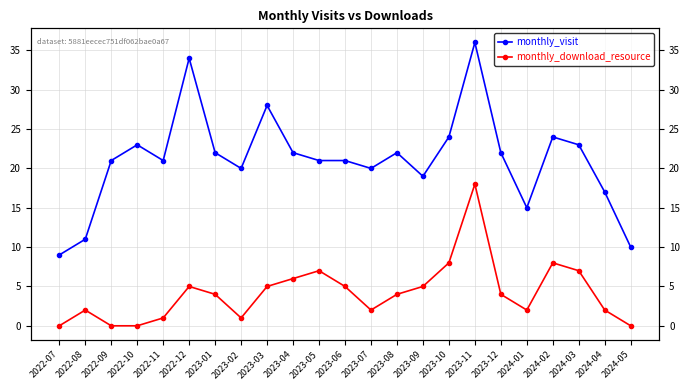

List the series in order of their overall mean, lowest first.

monthly_download_resource, monthly_visit